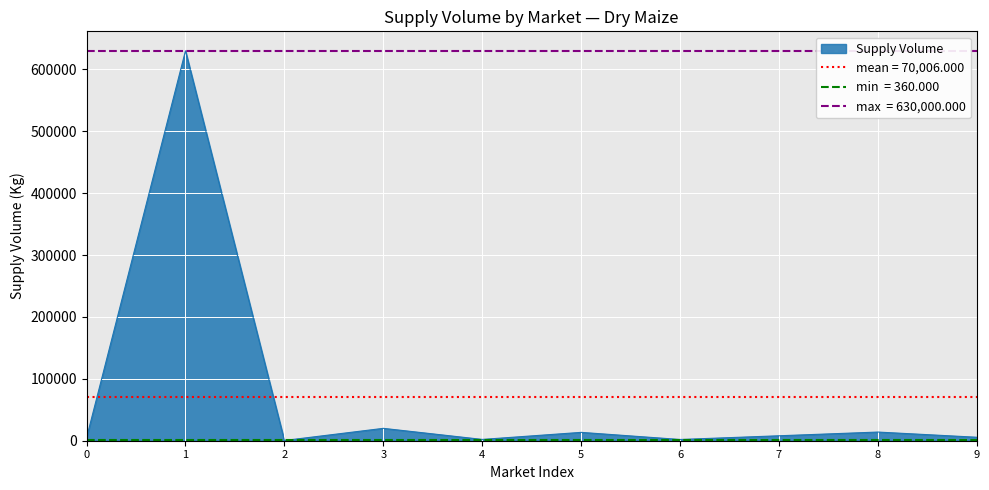

Reading left to right, list all the values displayed in this chart.

4500	630000	360	20000	2100	13500	2000	8000	14000	5600